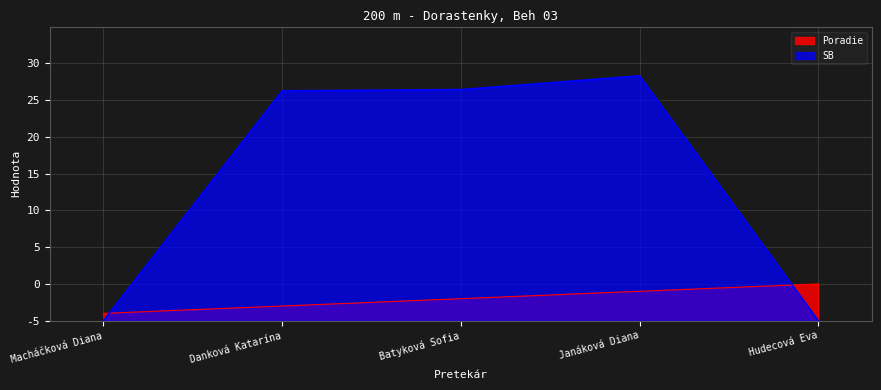

How many times do SB and Poradie cross each other?

2